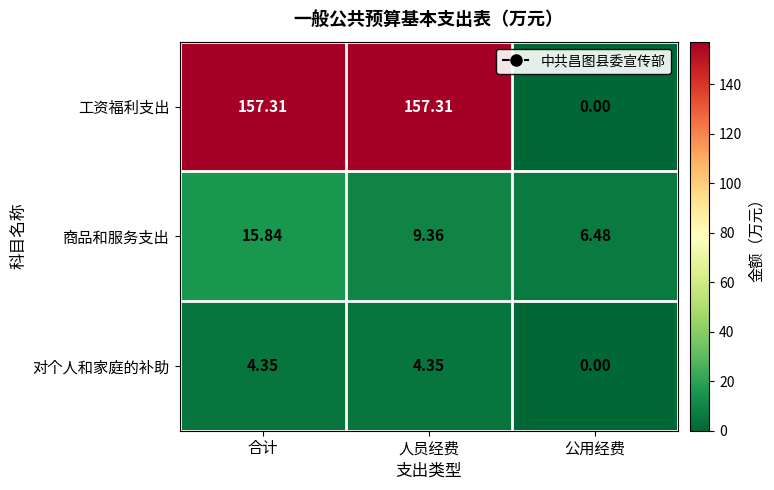

How many values in the 工资福利支出 series are below 157?

1